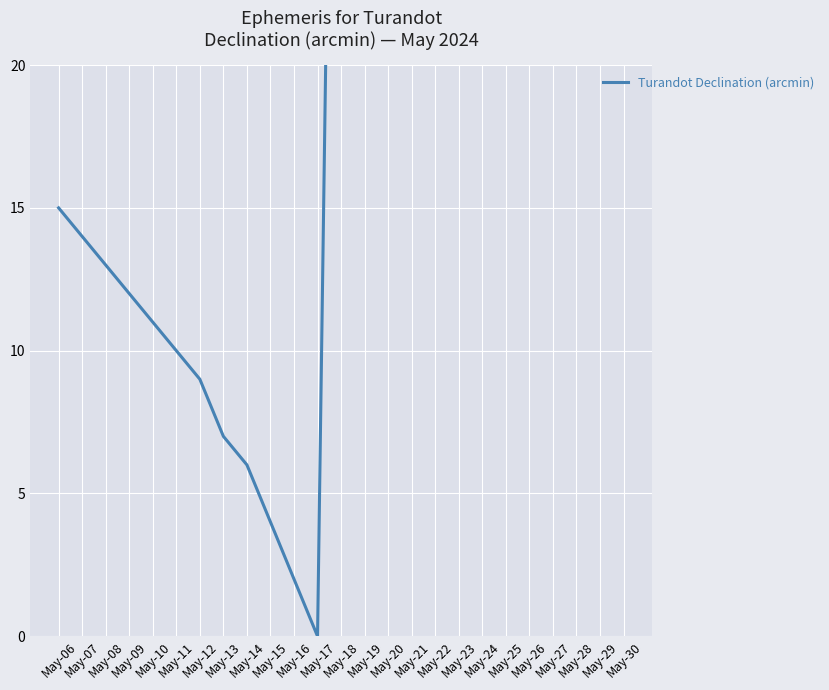

True or false: the data shows 30 at May-29.

True